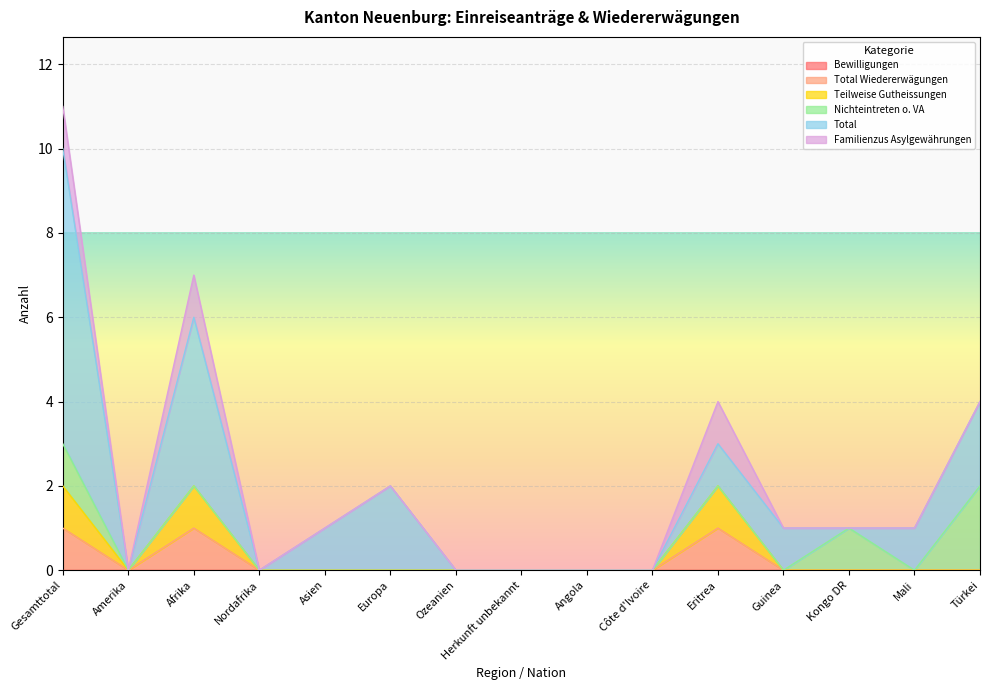

True or false: Nichteintreten o. VA has a value of 1 at Gesamttotal.

True